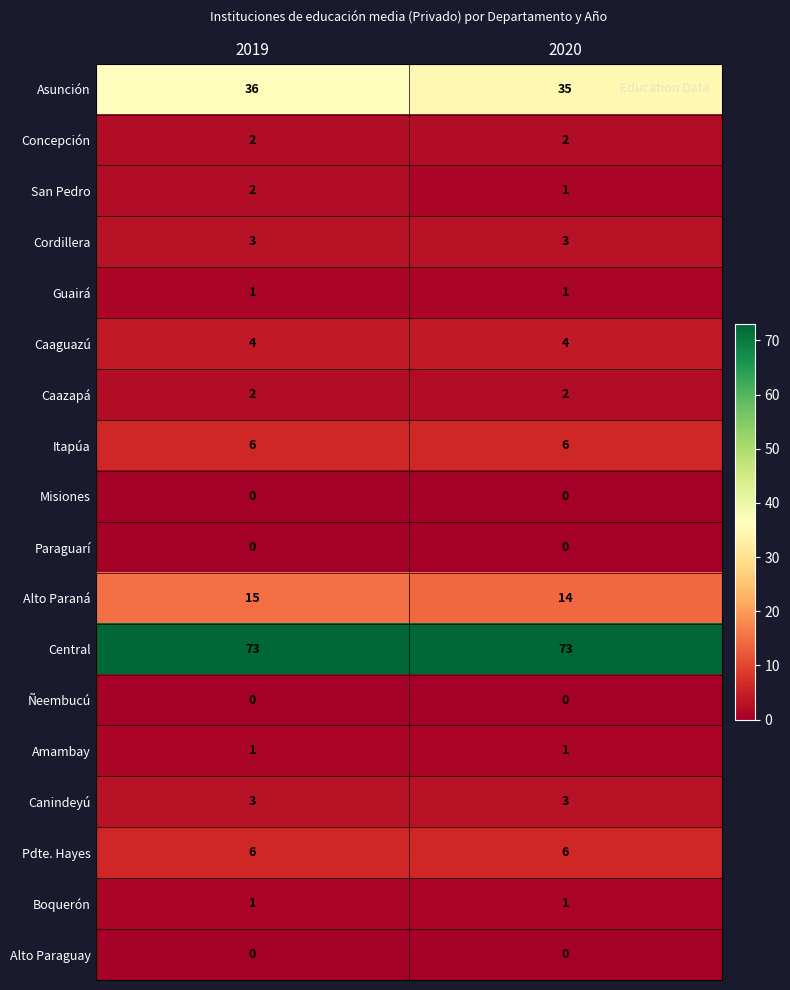

What is the spread (max minus min) of values at 2020?

73